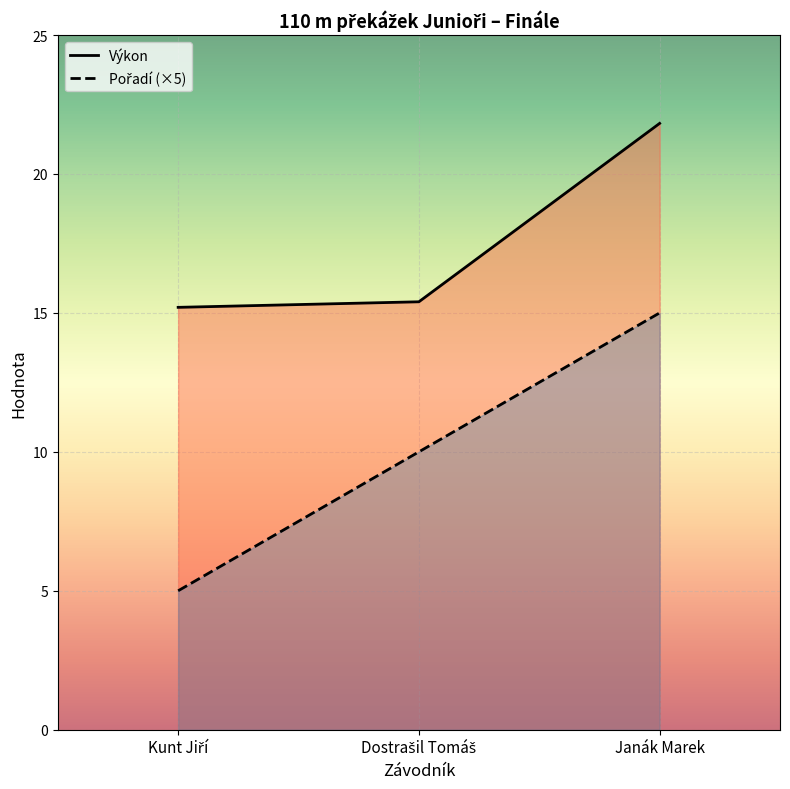

List the labels in order of Výkon value, largest first.

Janák Marek, Dostrašil Tomáš, Kunt Jiří